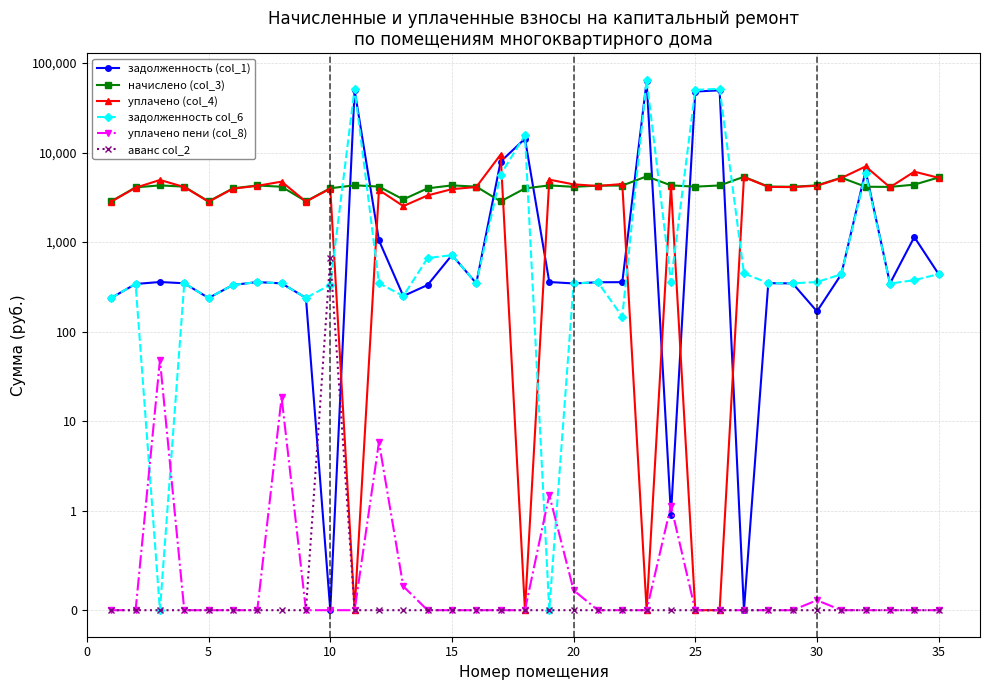

The value of задолженность (col_1) at 15 is 454.6. True or false?

False